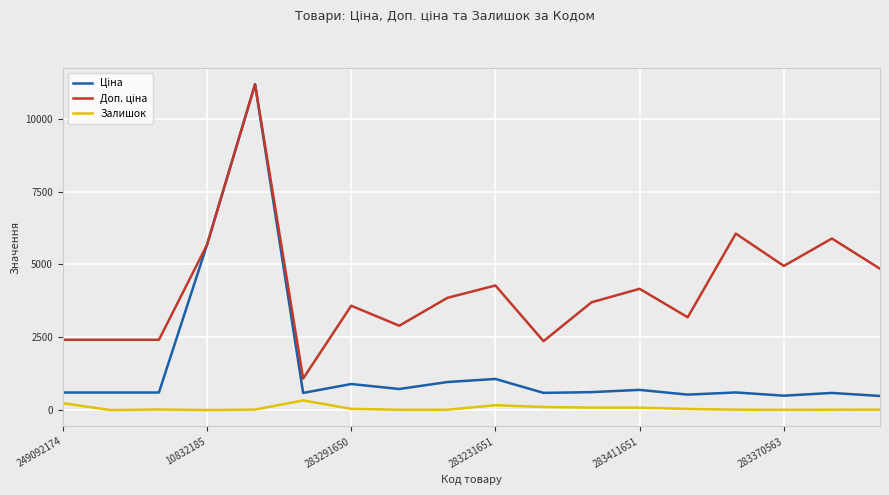

What is the greatest value displayed?

11188.2